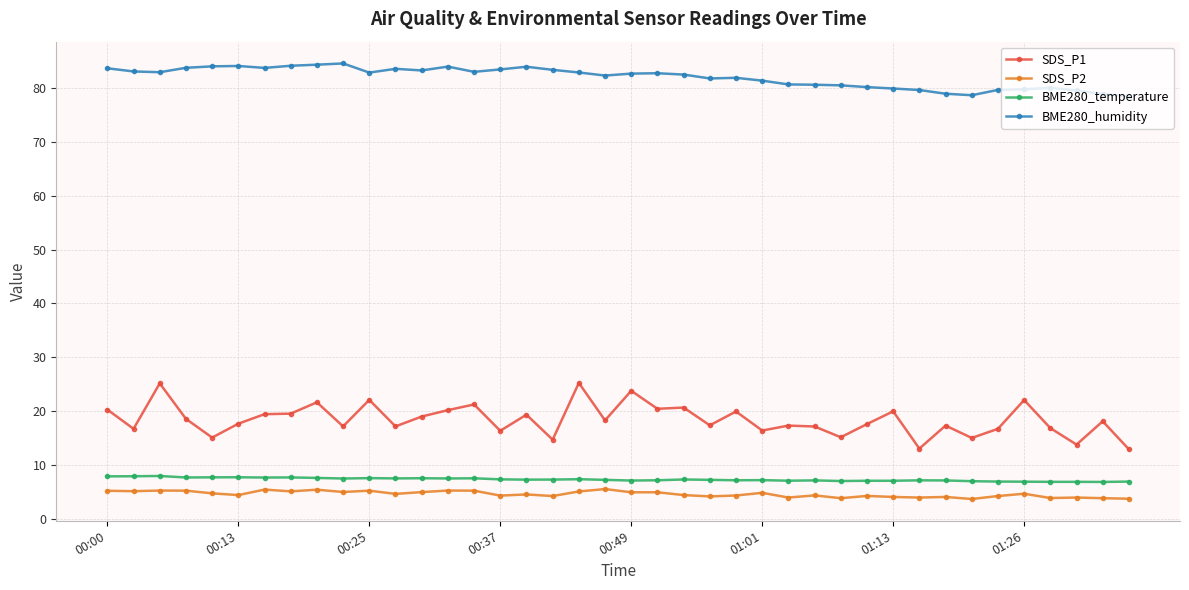

Does the chart have visible grid lines?

Yes